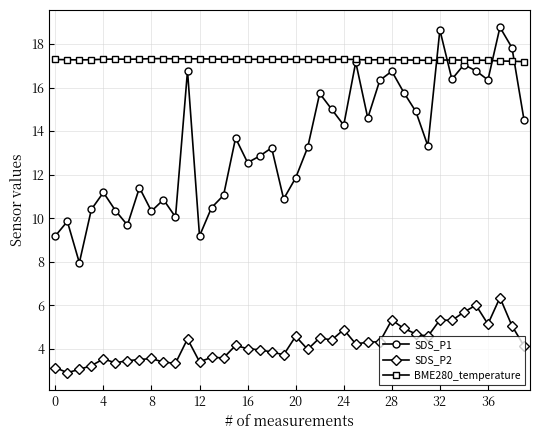

True or false: SDS_P2 and SDS_P1 cross at least once.

False